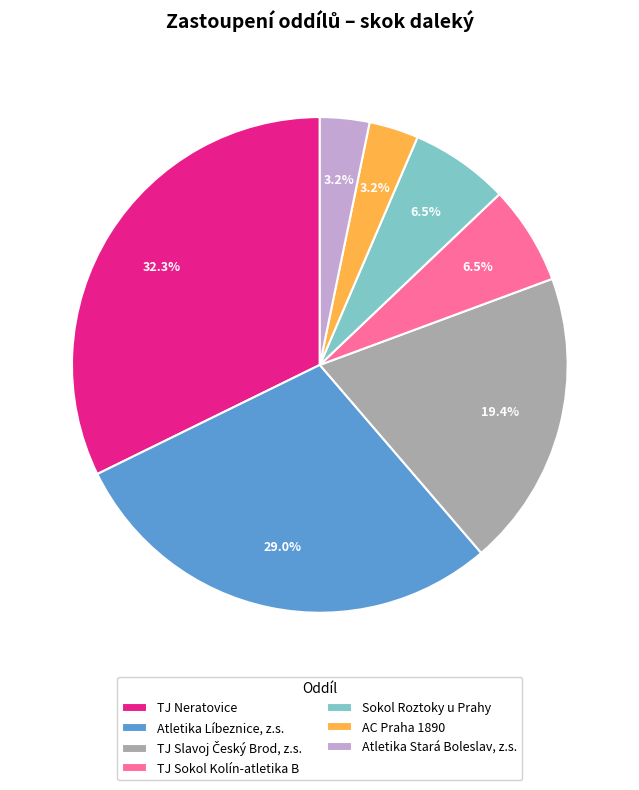

Which category has the biggest portion of the pie?

TJ Neratovice